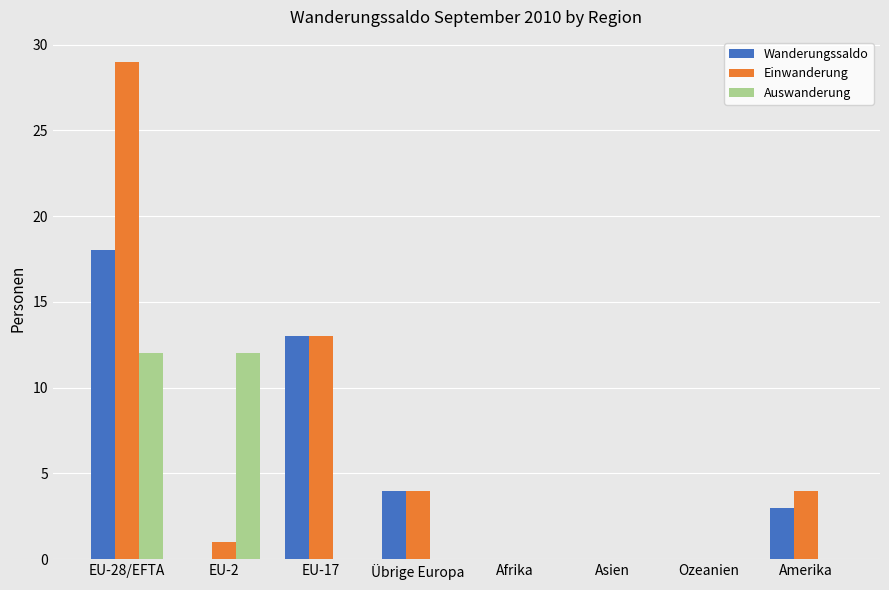

How many series are shown in this chart?

3